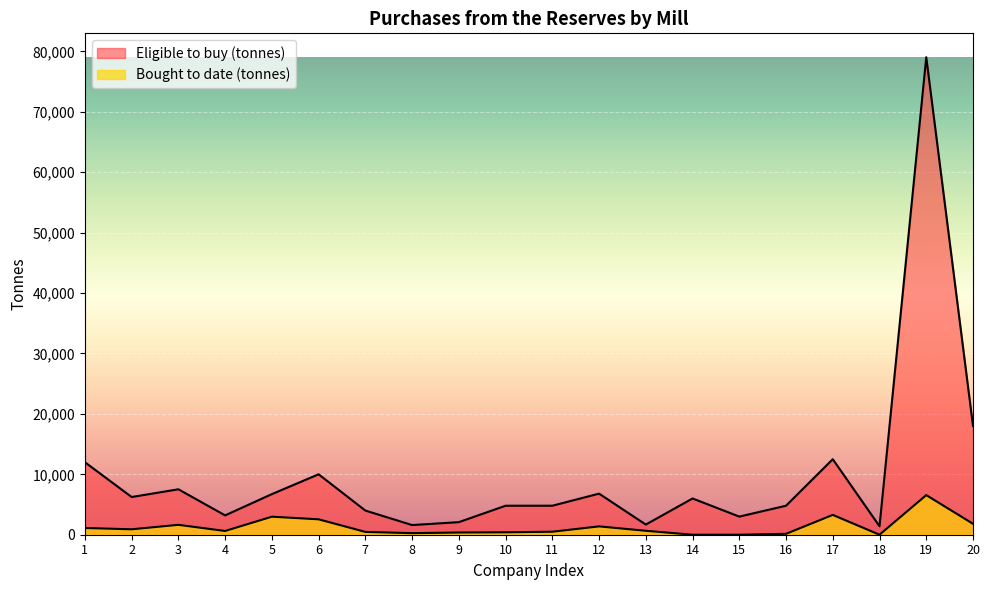

Where does the Eligible to buy (tonnes) series first go above 6000?

1